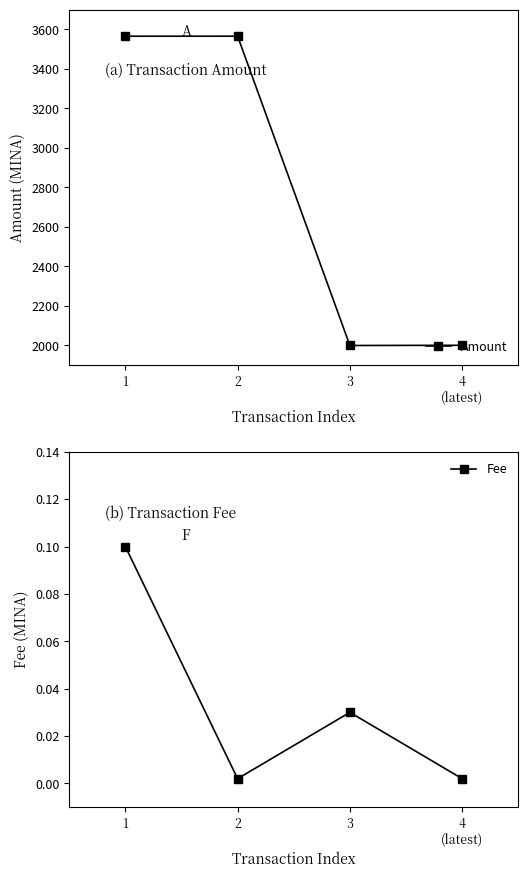

Reading left to right, what are all the values shown in this chart?

Amount: 1=3565.5	2=3565.6	3=1999.0	4
(latest)=2000.0
Fee: 1=0.1	2=0.0	3=0.0	4
(latest)=0.0